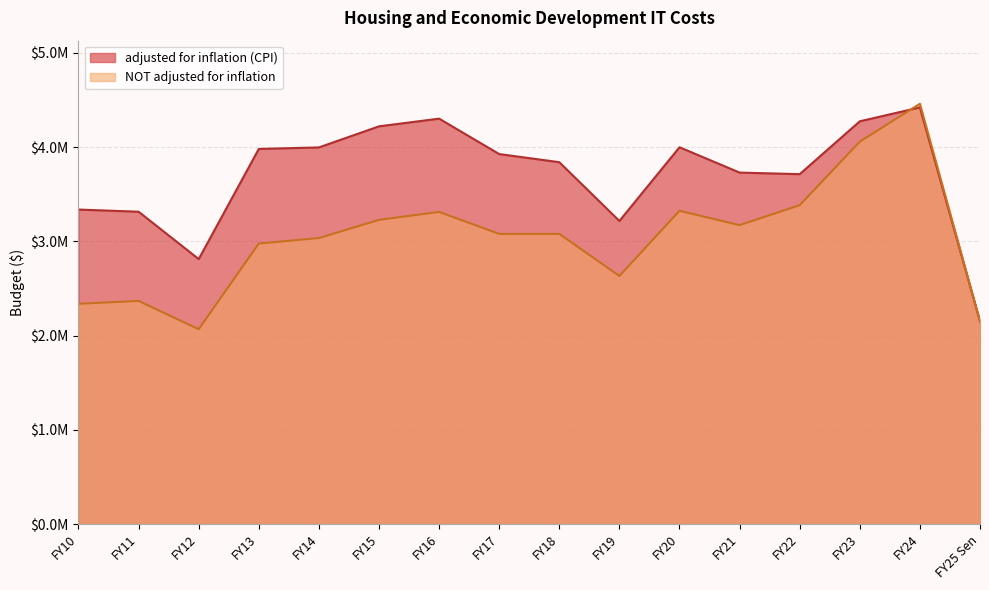

Rank the series by their average value, from highest to lowest.

adjusted for inflation (CPI), NOT adjusted for inflation